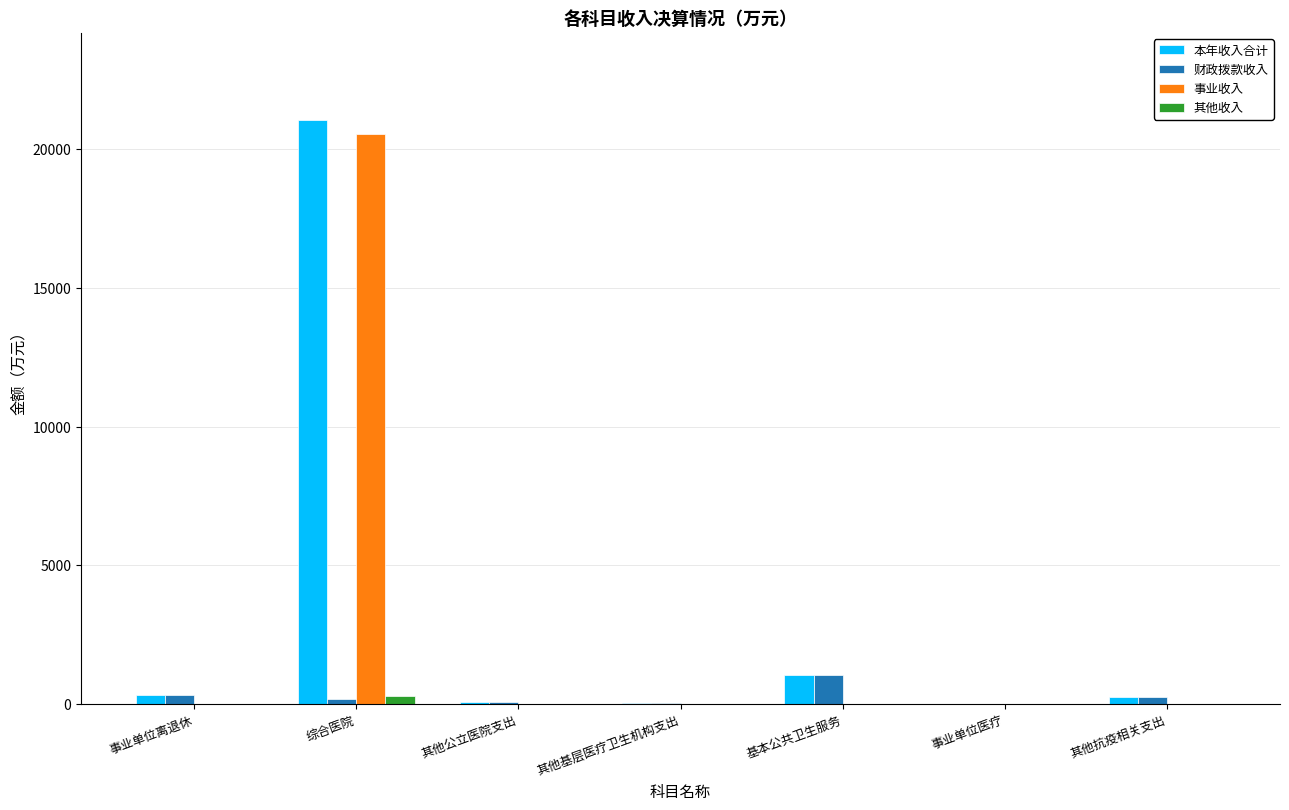

True or false: 事业收入 has a value of 0.0 at 其他公立医院支出.

True